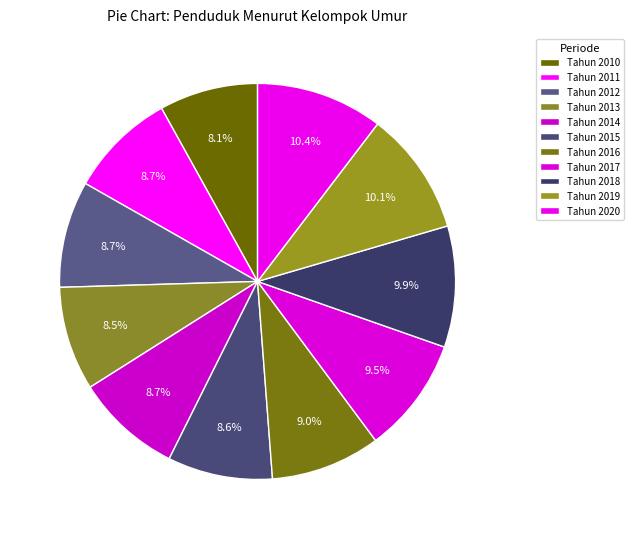

Is there any slice that represents more than half of the pie?

No